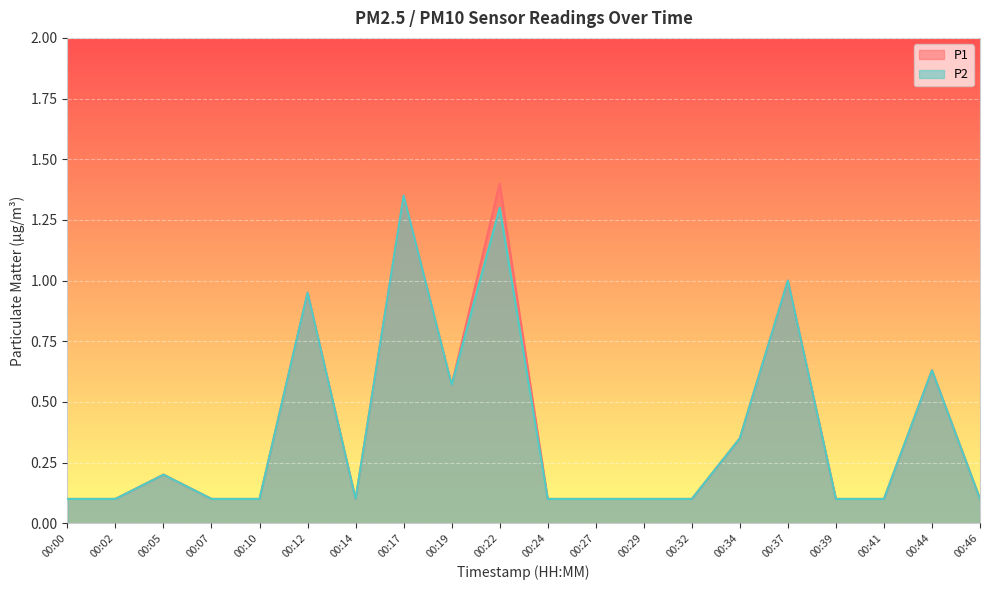

Is it true that P1 equals 0.0 at 00:24?

False